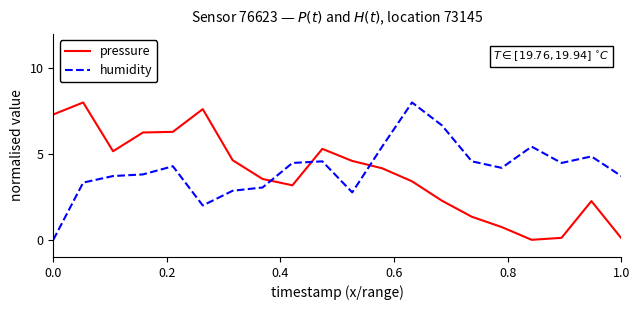

What are all the series names shown in the legend?

pressure, humidity